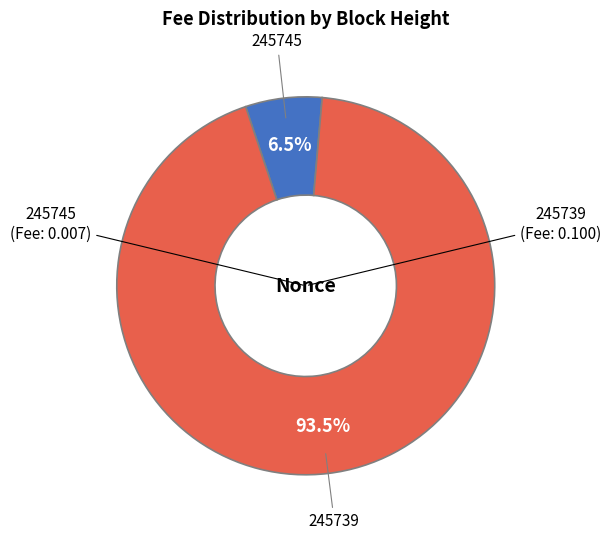

Is there a majority slice in this chart?

Yes